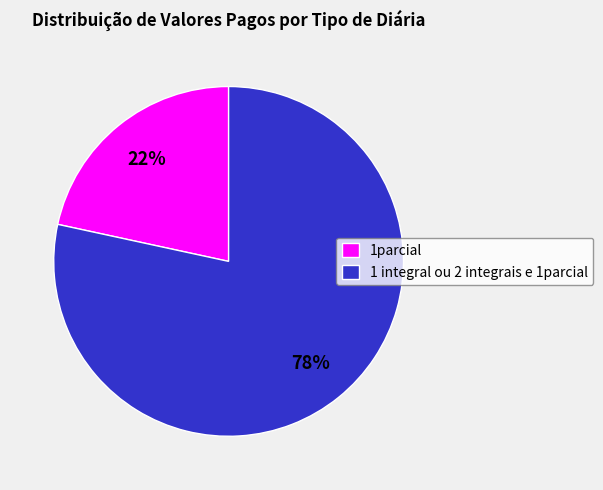

To the nearest percent, what is the combined percentage of 1 integral ou 2 integrais e 1parcial and 1parcial?

100%